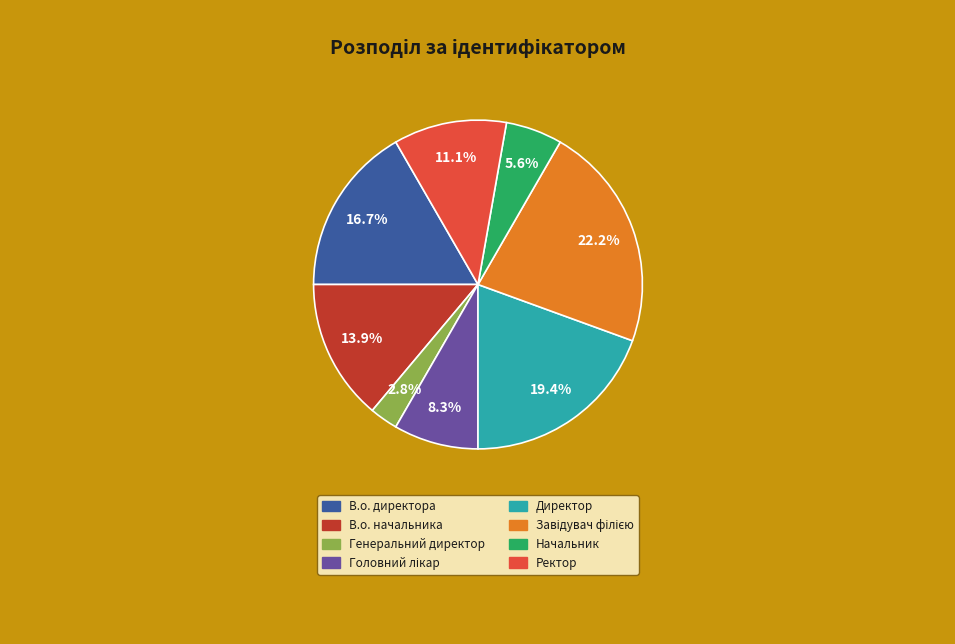

Combined, what portion of the pie is В.о. начальника and Директор?

33.3%